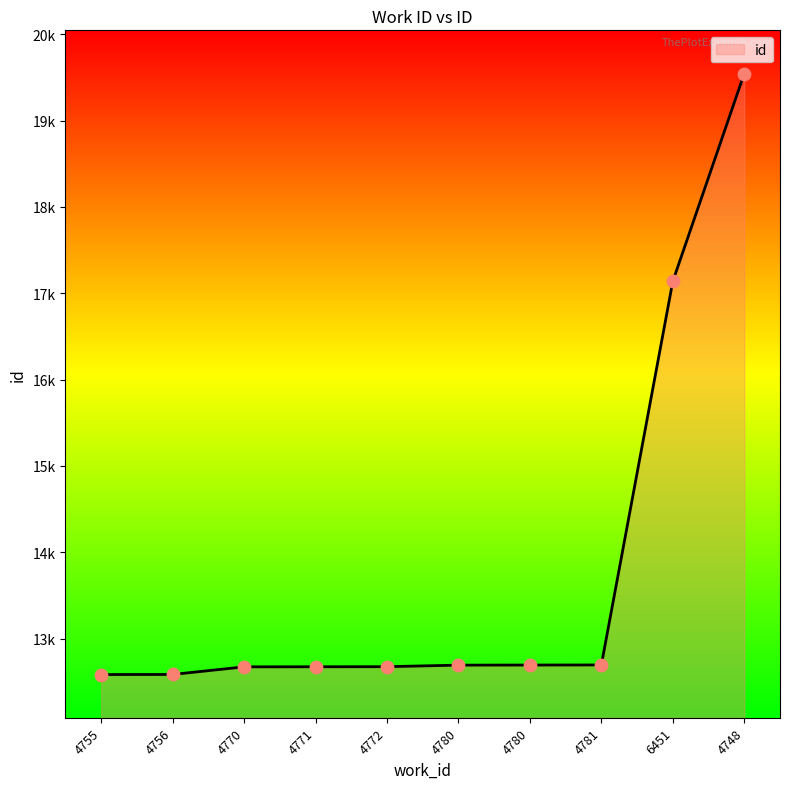

What is the change in value from 4755 to 6451?

+4553